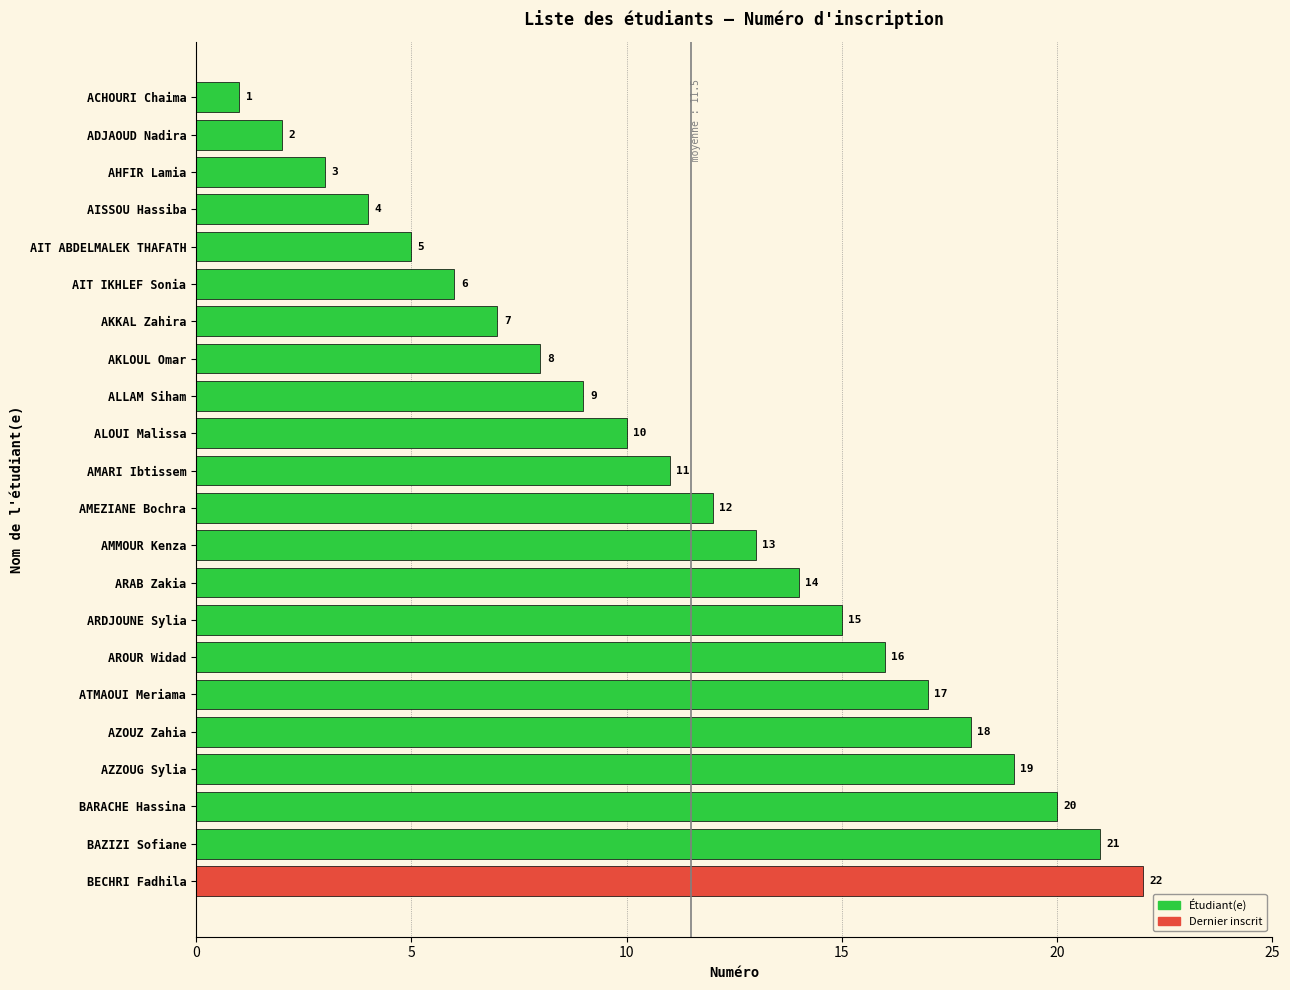

Rank the categories by value from highest to lowest.

BECHRI Fadhila, BAZIZI Sofiane, BARACHE Hassina, AZZOUG Sylia, AZOUZ Zahia, ATMAOUI Meriama, AROUR Widad, ARDJOUNE Sylia, ARAB Zakia, AMMOUR Kenza, AMEZIANE Bochra, AMARI Ibtissem, ALOUI Malissa, ALLAM Siham, AKLOUL Omar, AKKAL Zahira, AIT IKHLEF Sonia, AIT ABDELMALEK THAFATH, AISSOU Hassiba, AHFIR Lamia, ADJAOUD Nadira, ACHOURI Chaima